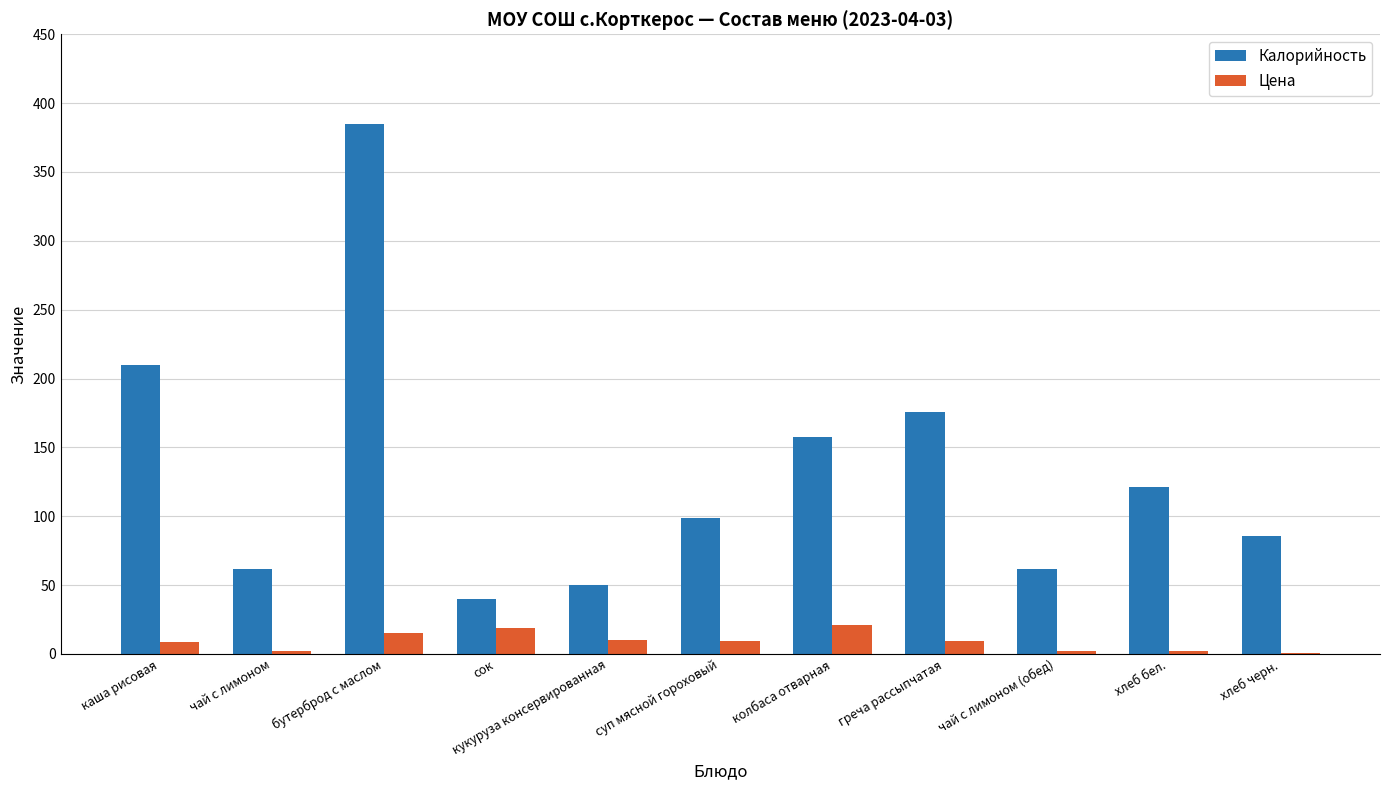

How many groups of bars are there?

11